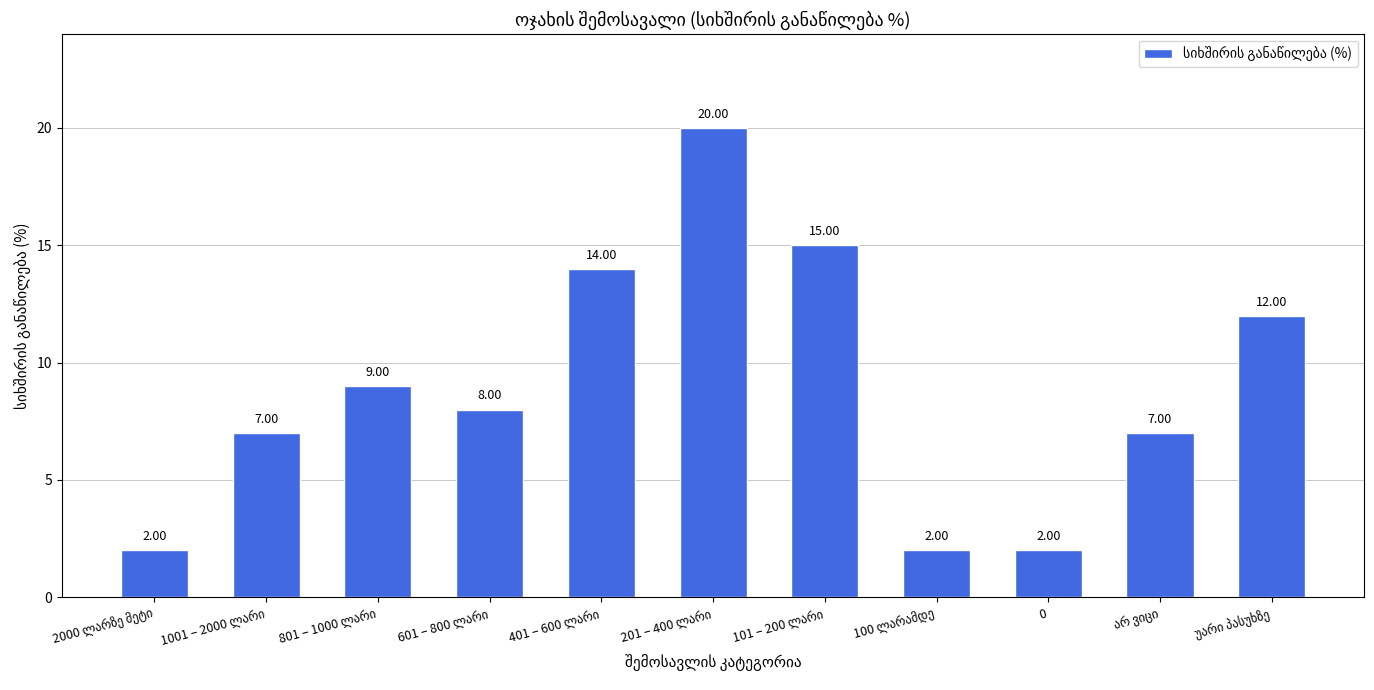

Are the bars grouped side by side (vs. stacked)?

No